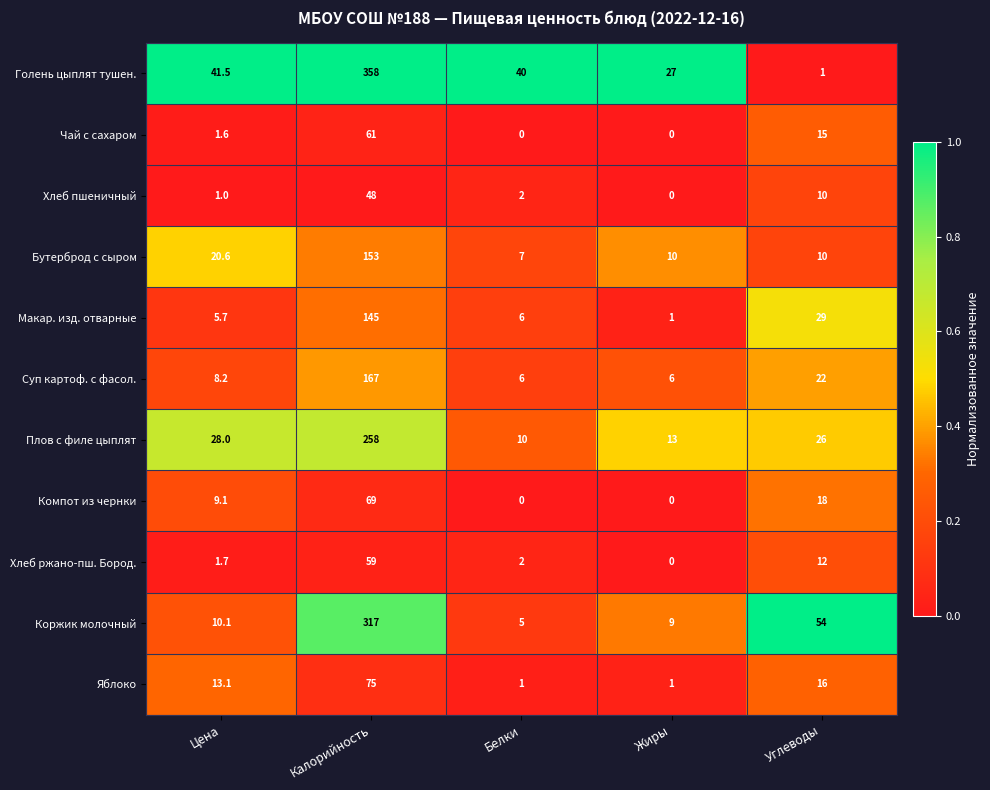

How many distinct data groups are displayed?

11